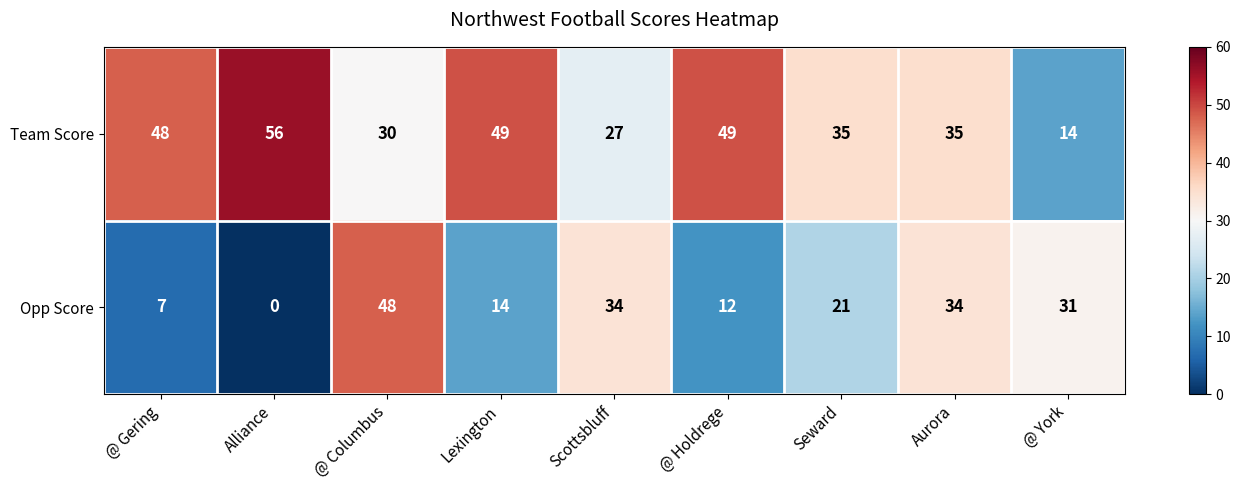

The Opp Score series shows 34 at Scottsbluff. True or false?

True